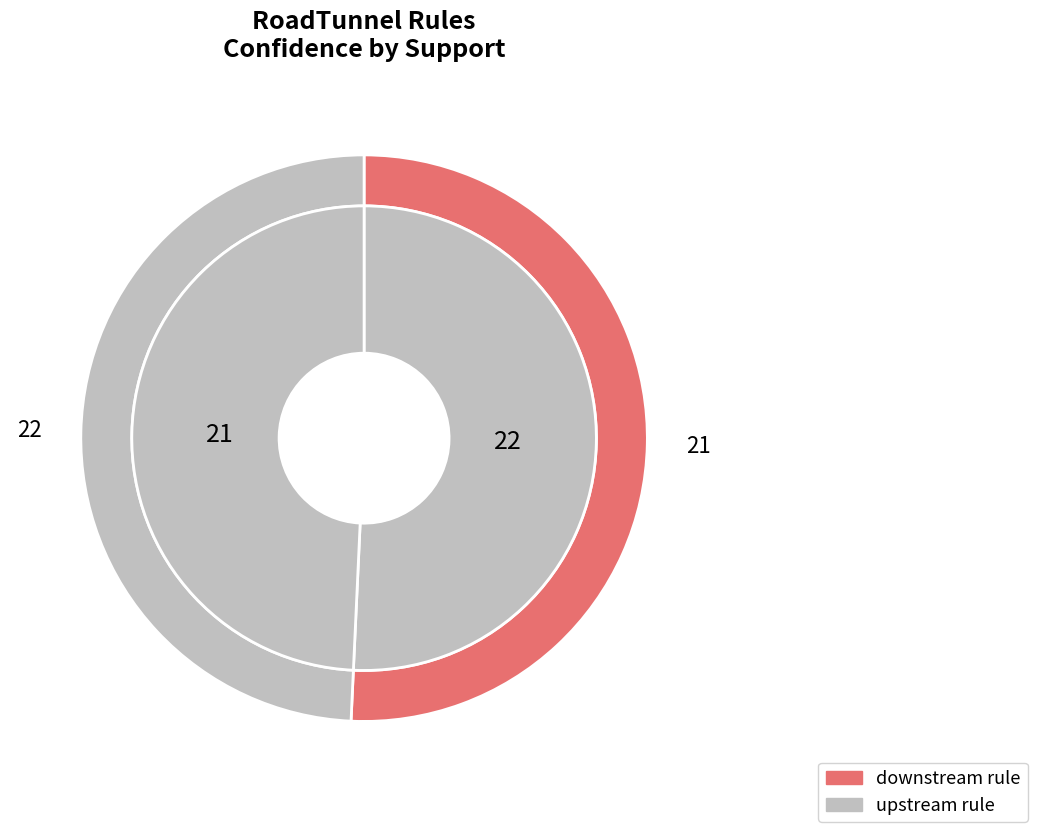

To the nearest percent, what percentage of the pie is 21?

51%